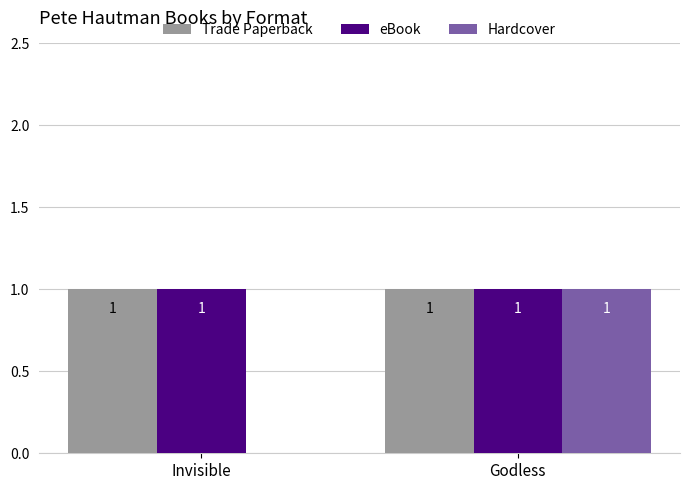

Reading left to right, extract all data points from this chart.

Trade Paperback: 1	1
eBook: 1	1
Hardcover: 0	1